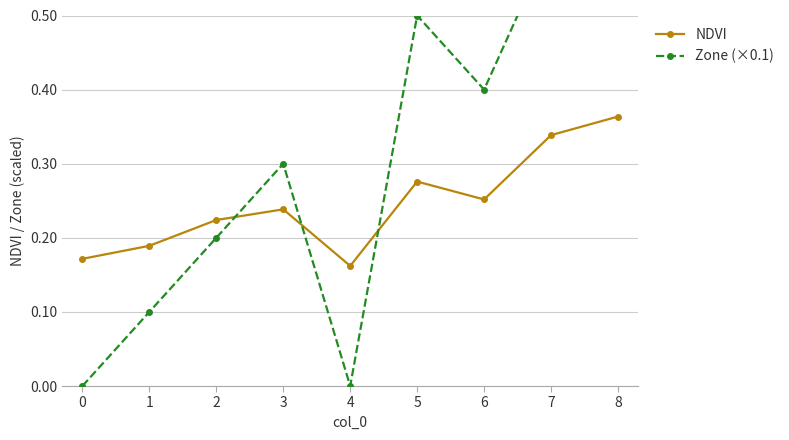

Reading left to right, list all the values displayed in this chart.

NDVI: 0.2	0.2	0.2	0.2	0.2	0.3	0.3	0.3	0.4
Zone (×0.1): 0.0	0.1	0.2	0.3	0.0	0.5	0.4	0.6	0.7